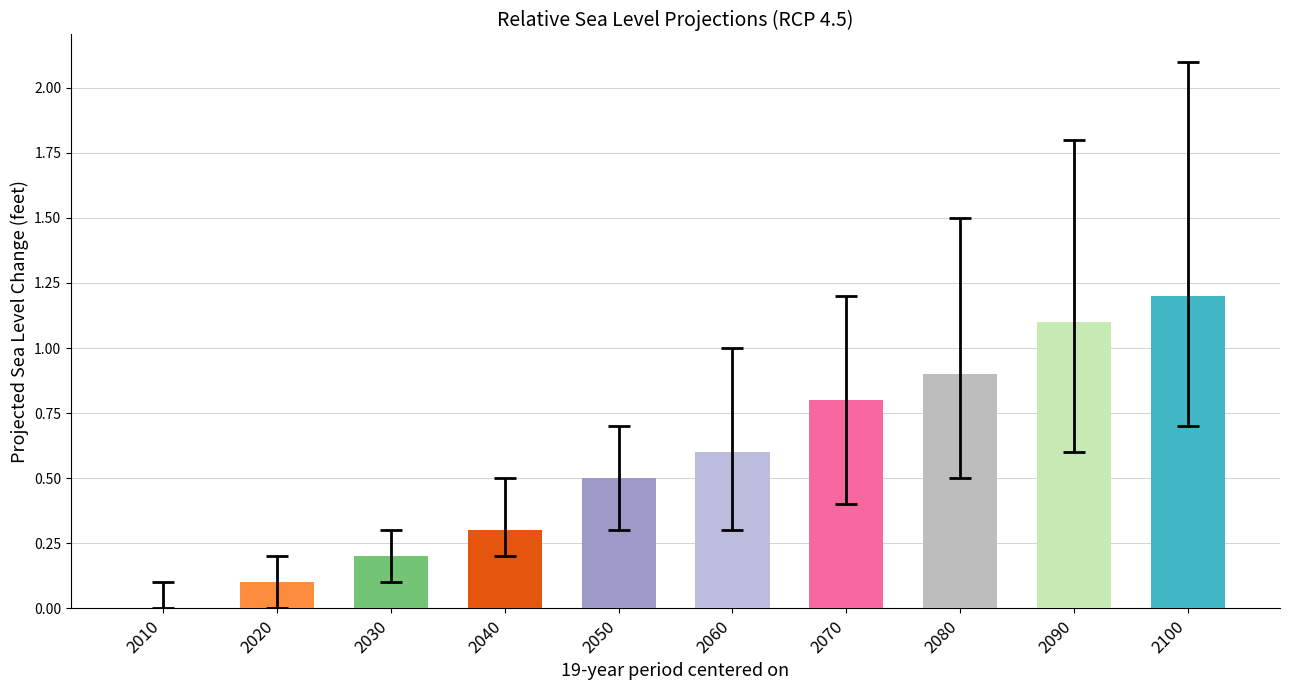

What is the change in value from 2060 to 2080?

+0.3